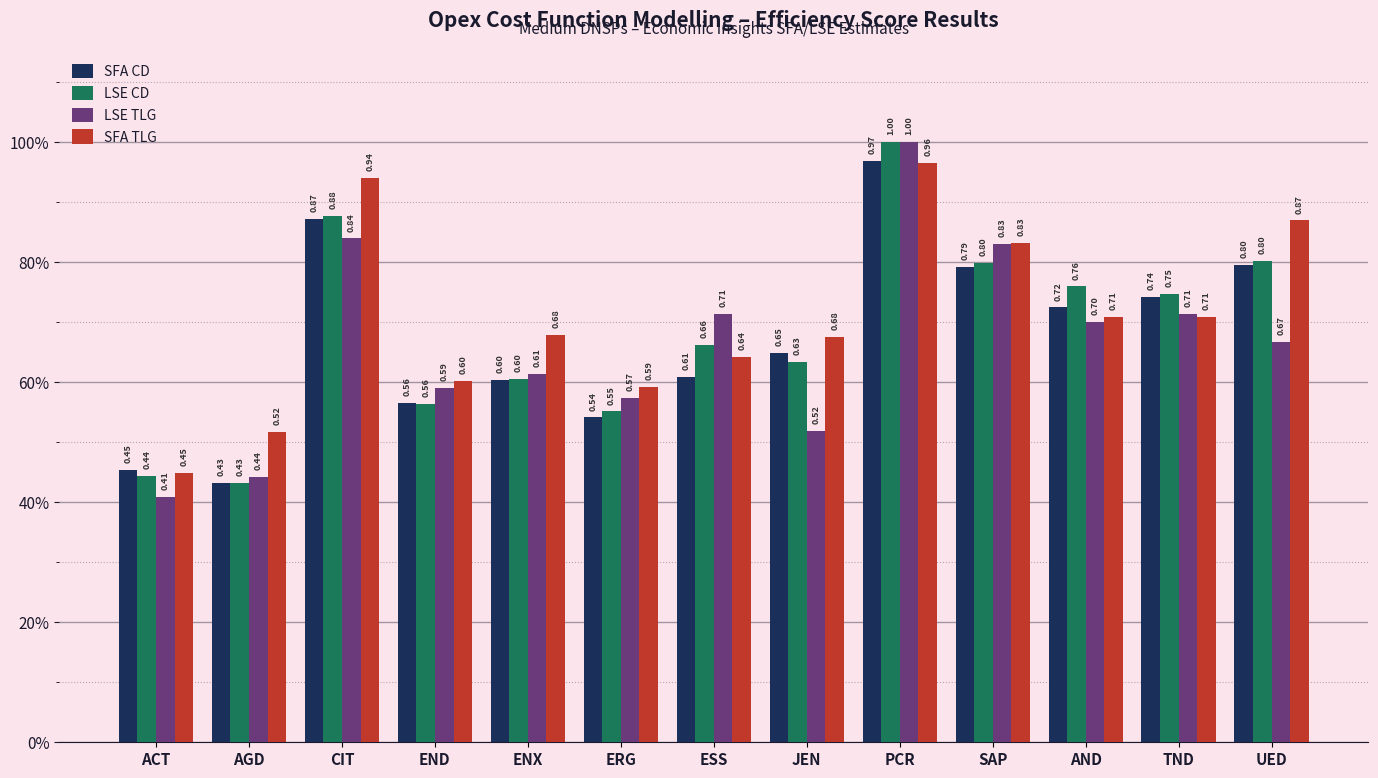

Does the chart contain stacked bars?

No